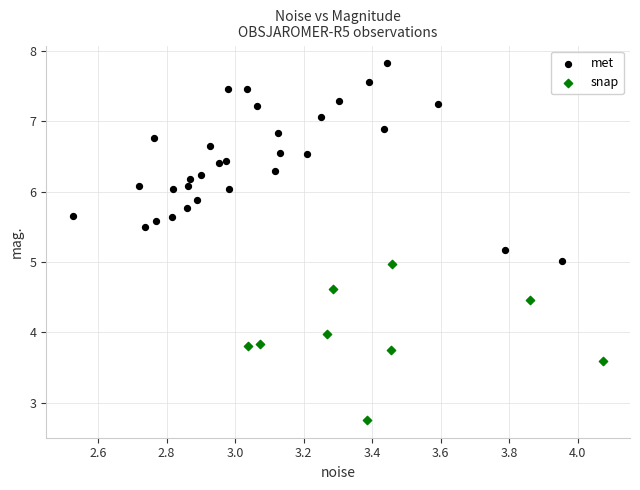

What are all the series names shown in the legend?

met, snap